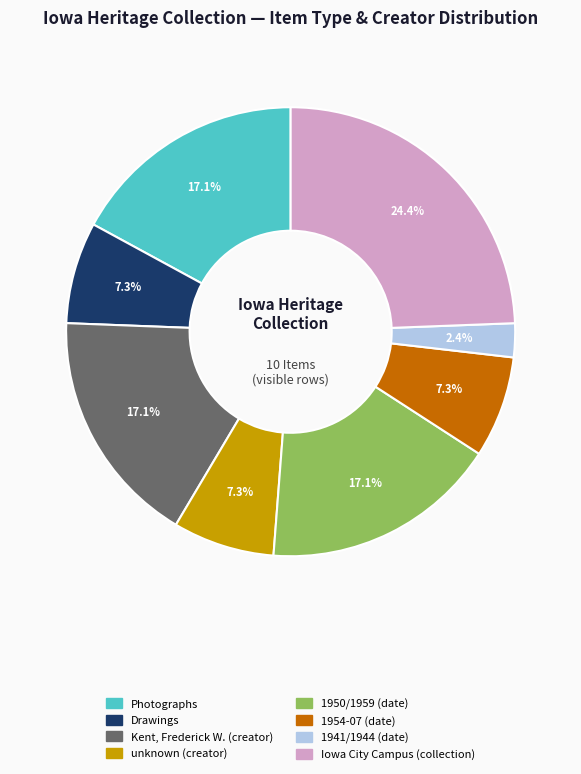

Is there any slice that represents more than half of the pie?

No